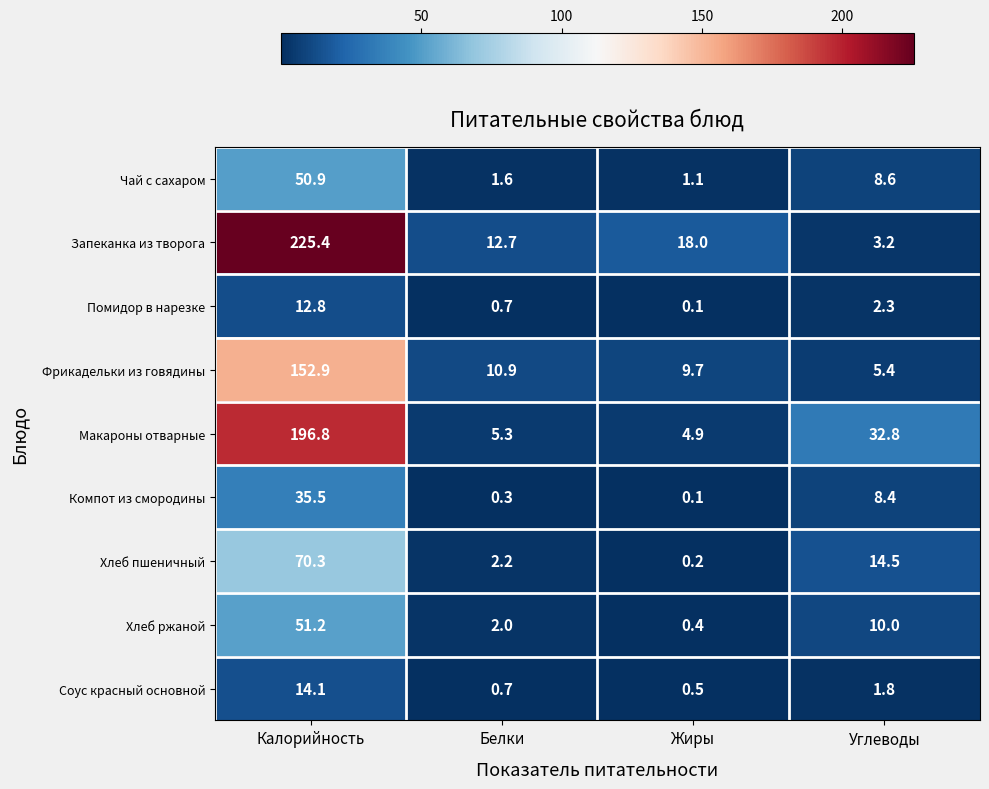

Which category has the highest value across all series?

Калорийность